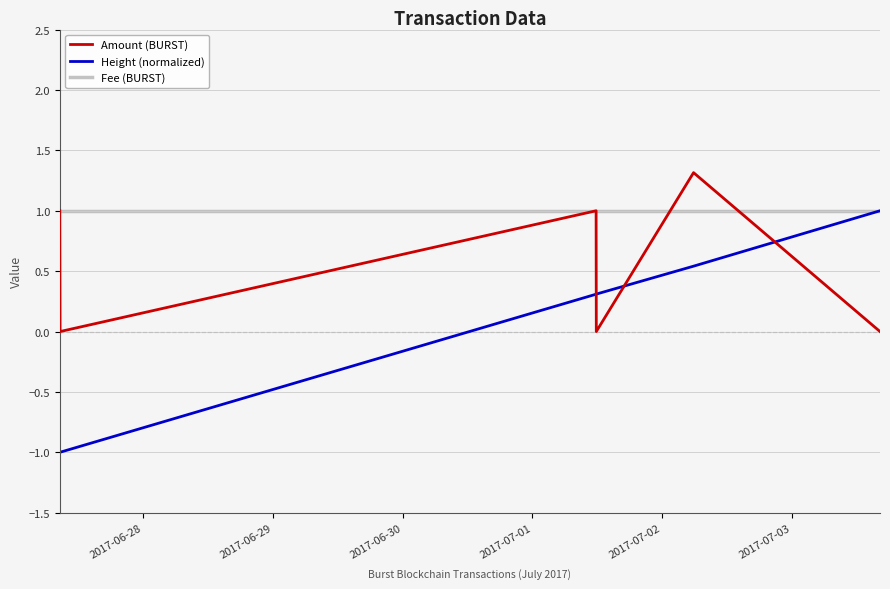

What is the highest value of the Height (normalized) series?

1.0